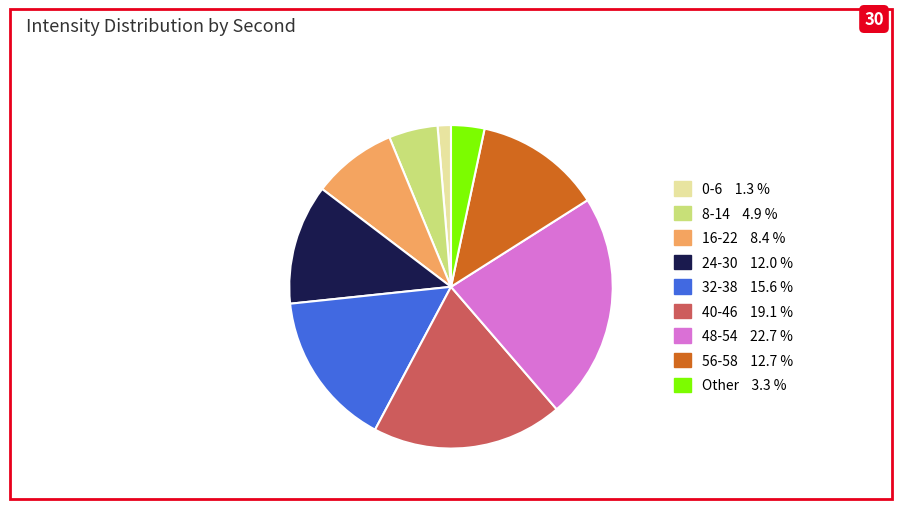

Is there any slice that represents more than half of the pie?

No